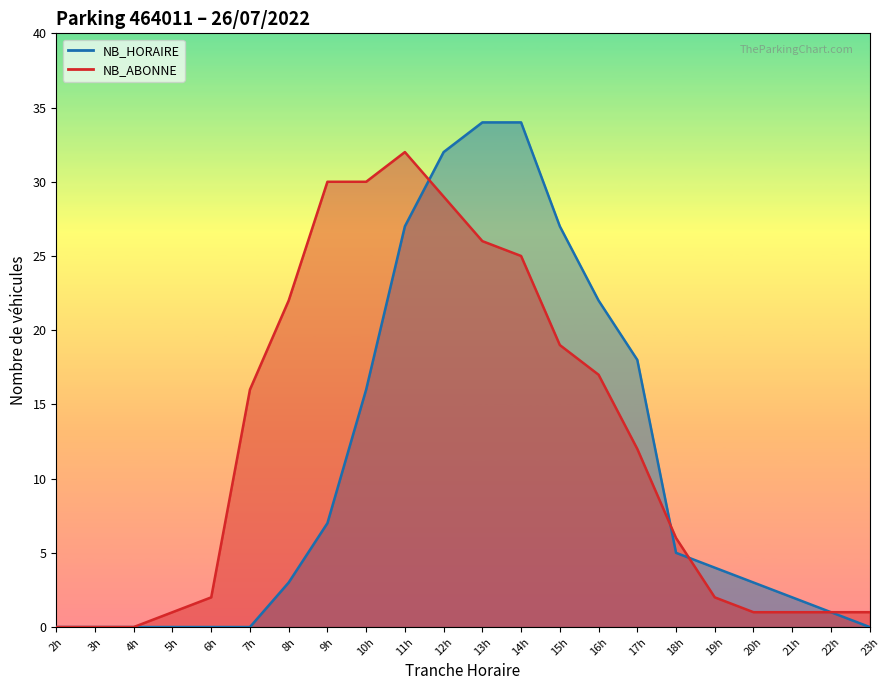

What is the difference between the maximum and minimum values in the NB_HORAIRE series?

34